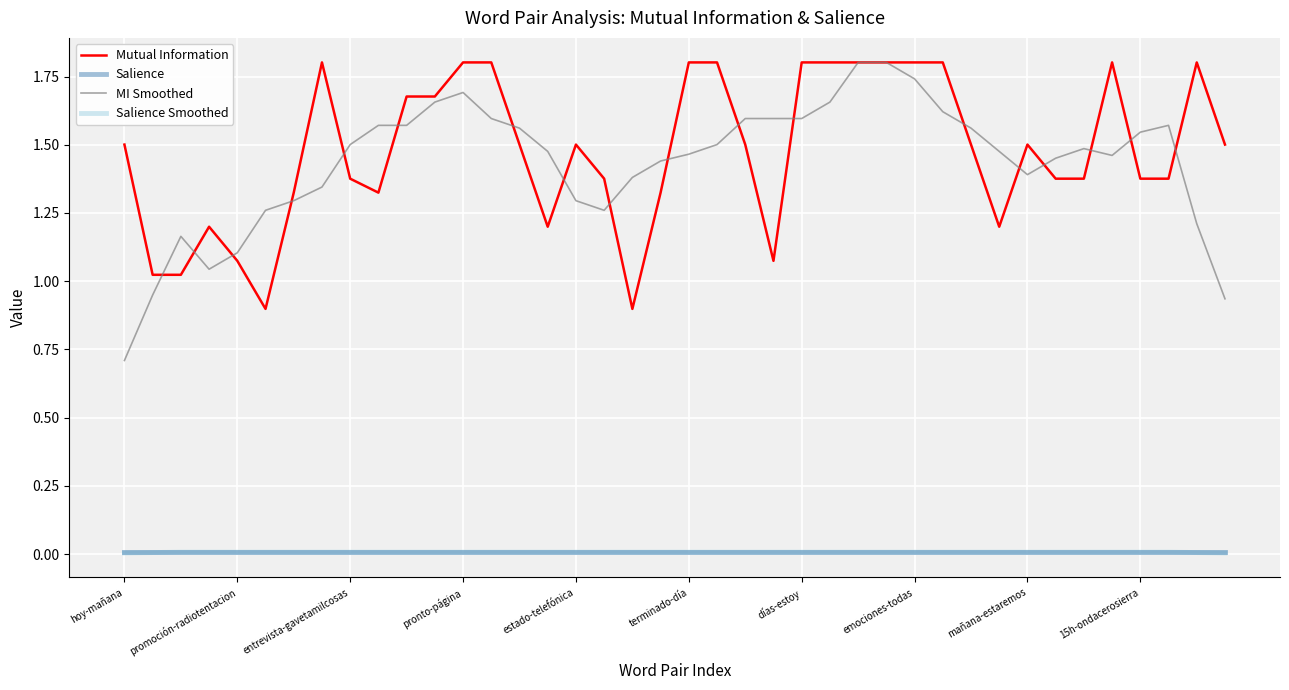

Which series has the widest spread of values?

MI Smoothed